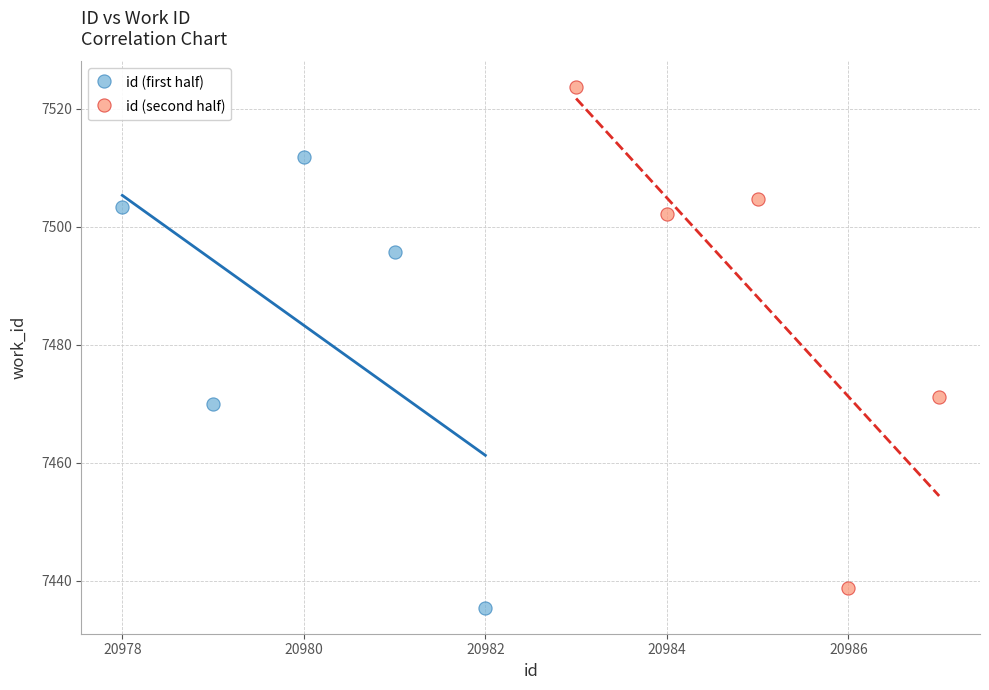

Which series has the widest spread of Y values?

id (second half)